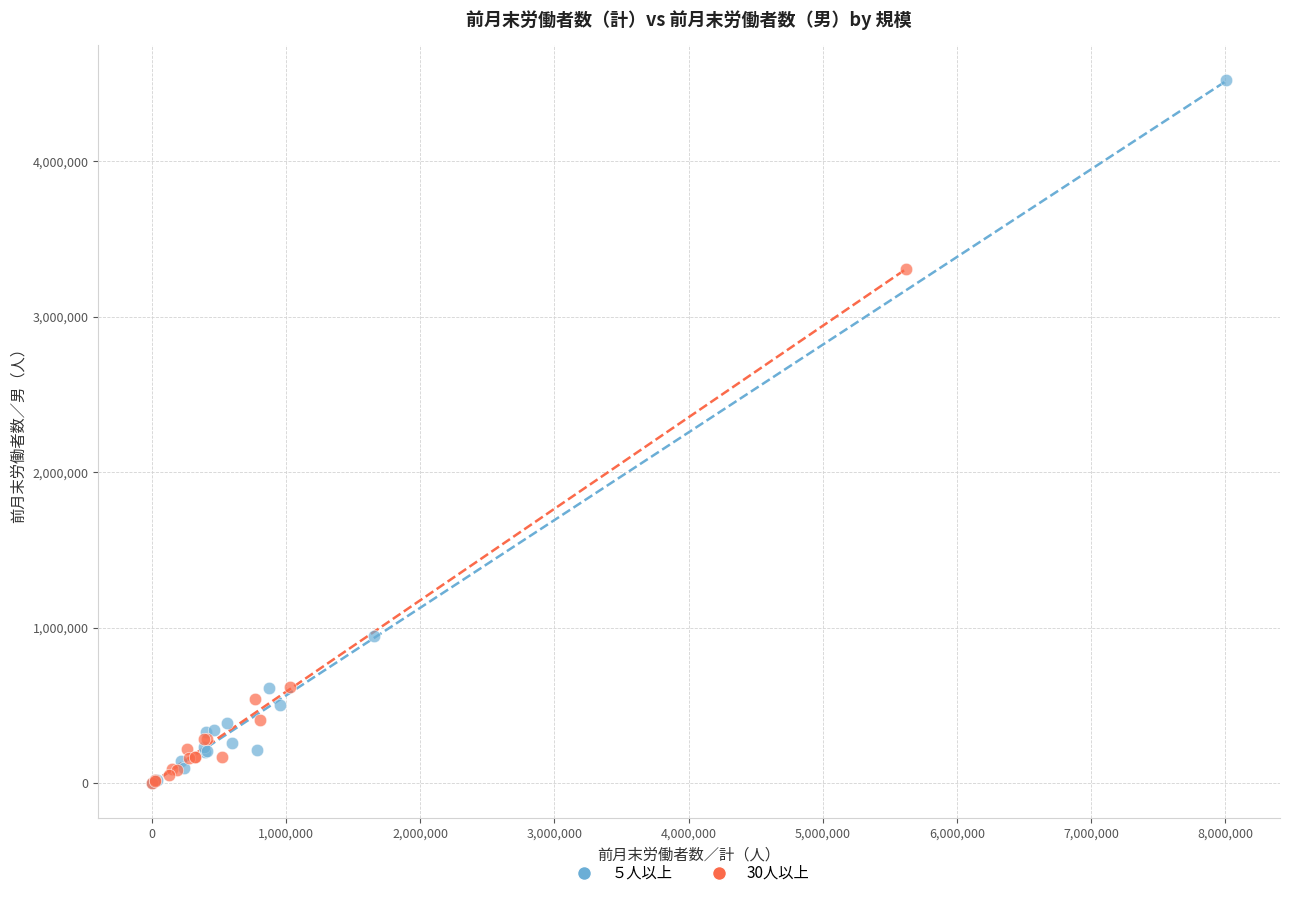

Which series contains the highest Y value?

５人以上